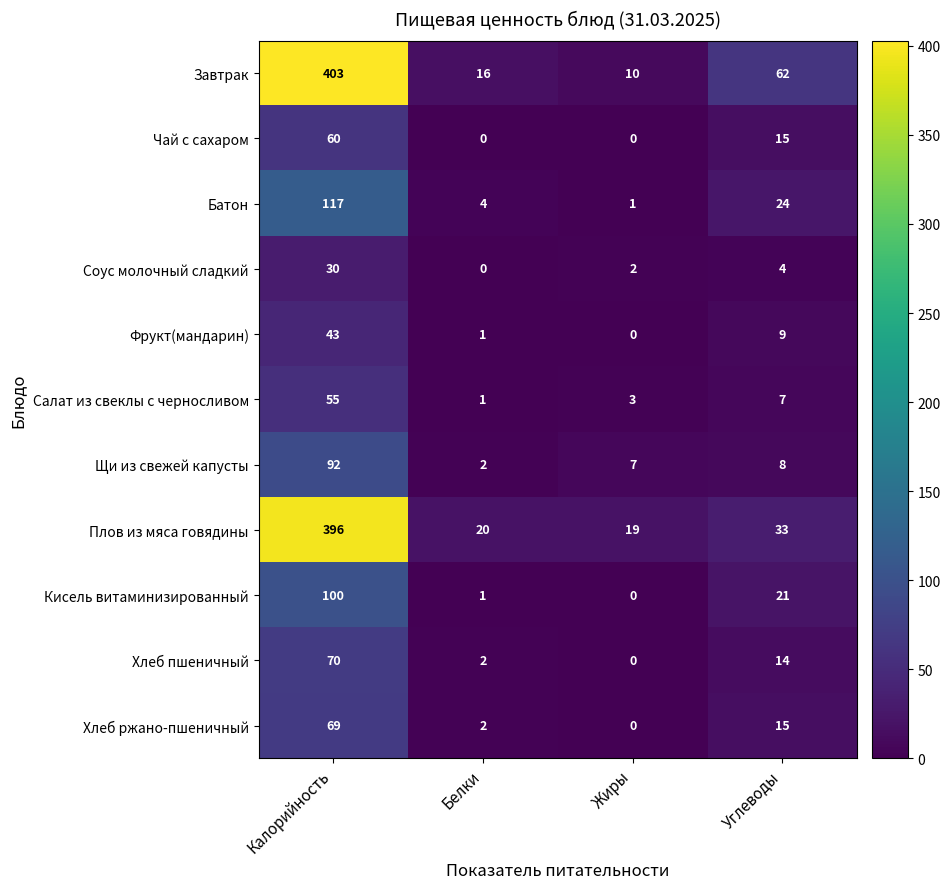

Count the number of data series in this chart.

11